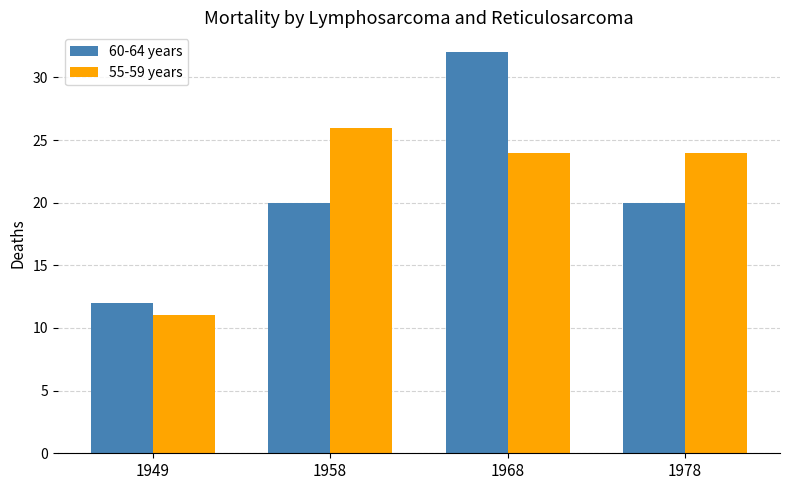

What is the total value across all series at 1958?

46